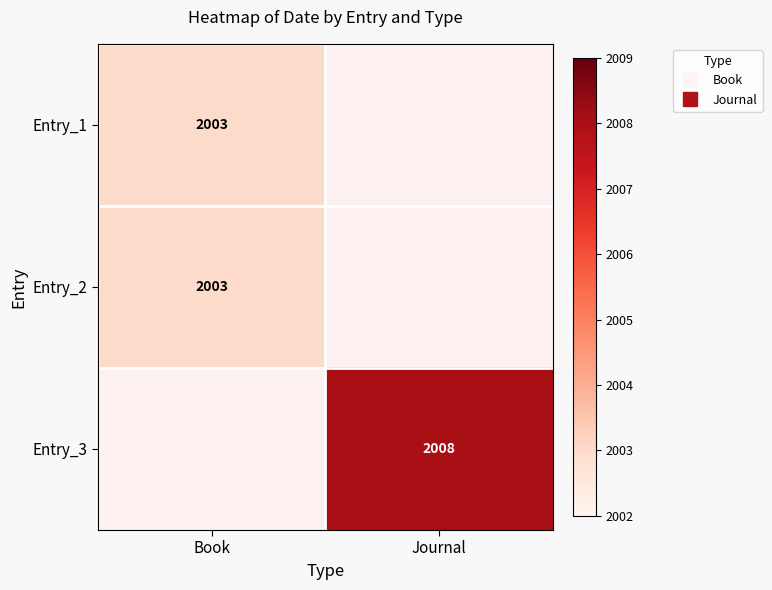

Which label corresponds to the smallest value in the chart?

Book